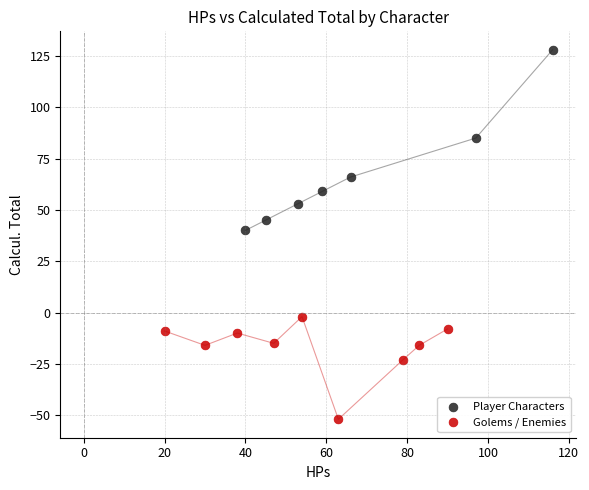

Which series has the widest spread of Y values?

Player Characters